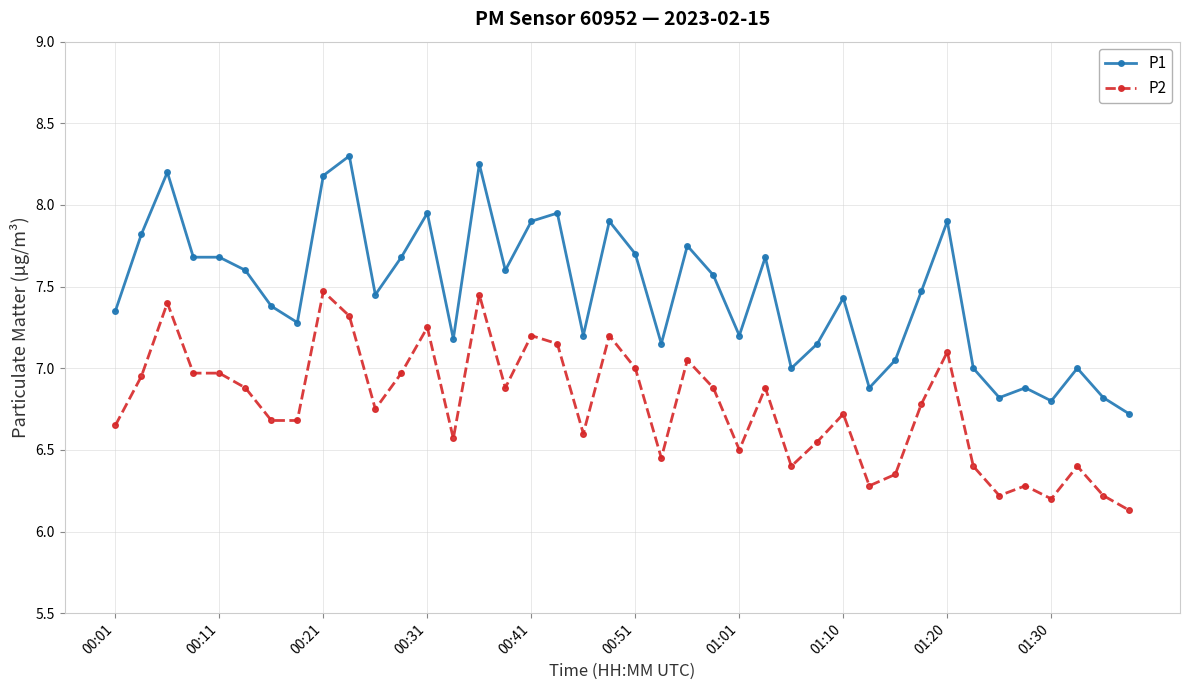

True or false: P1 has more than 1 interior local peaks.

True